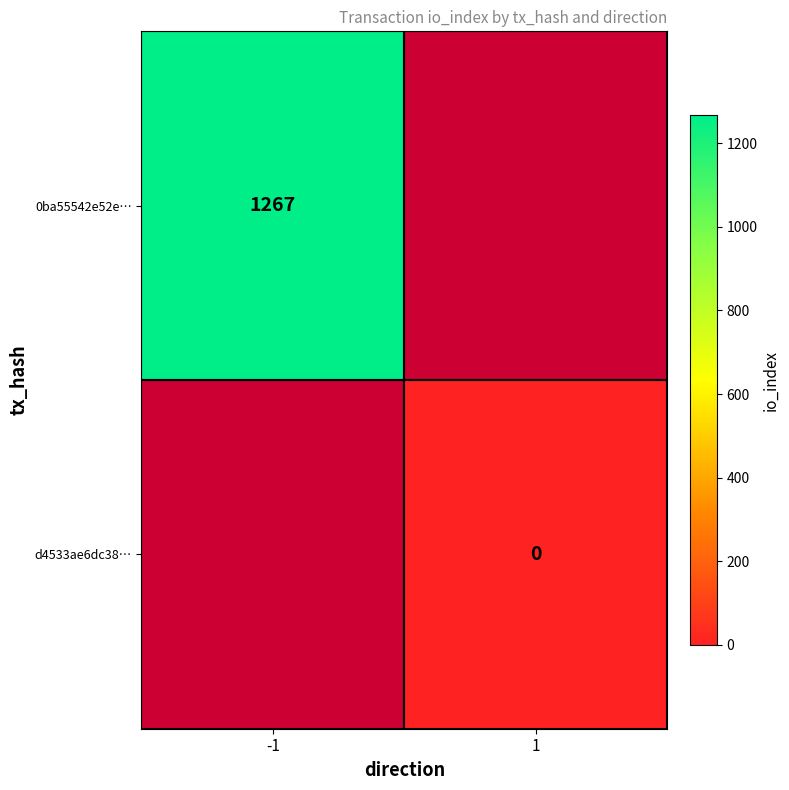

At which category does the chart reach its peak across all series?

-1